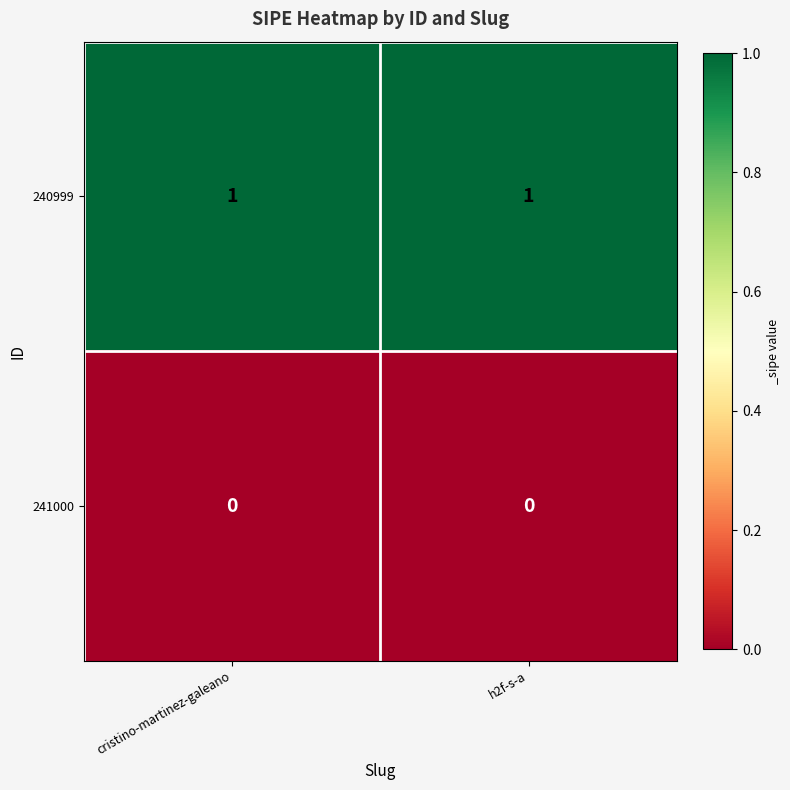

Rank the series by their average value, from highest to lowest.

240999, 241000